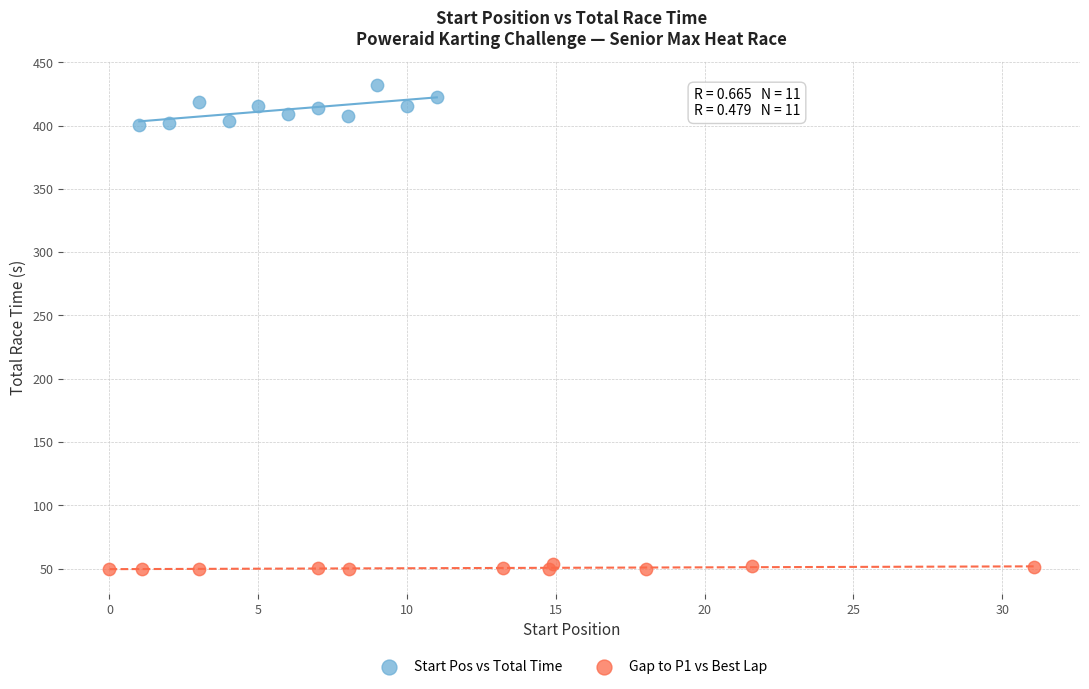

Which series contains the lowest Y value?

Gap to P1 vs Best Lap